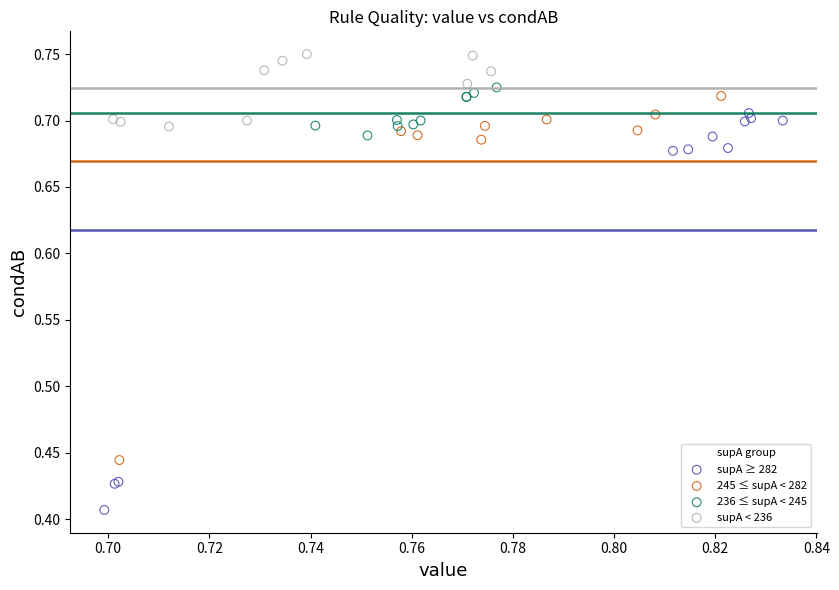

Which series has the widest spread of Y values?

supA ≥ 282